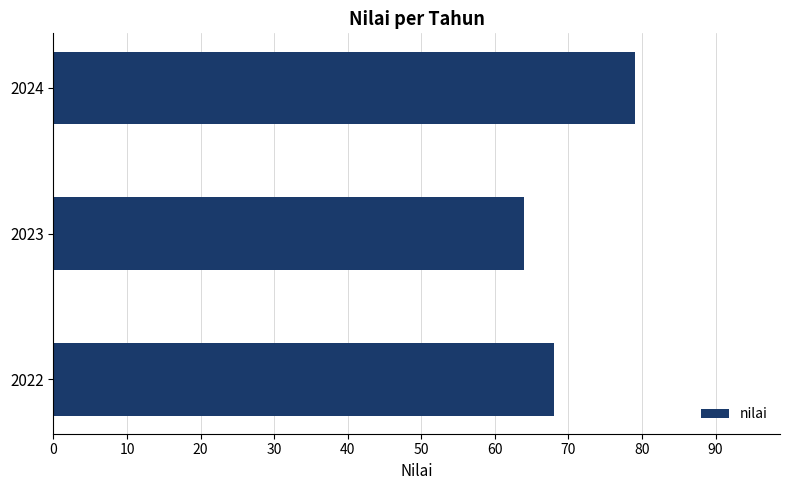

Approximately how many times larger is the value at 2024 compared to 2023?

1.2